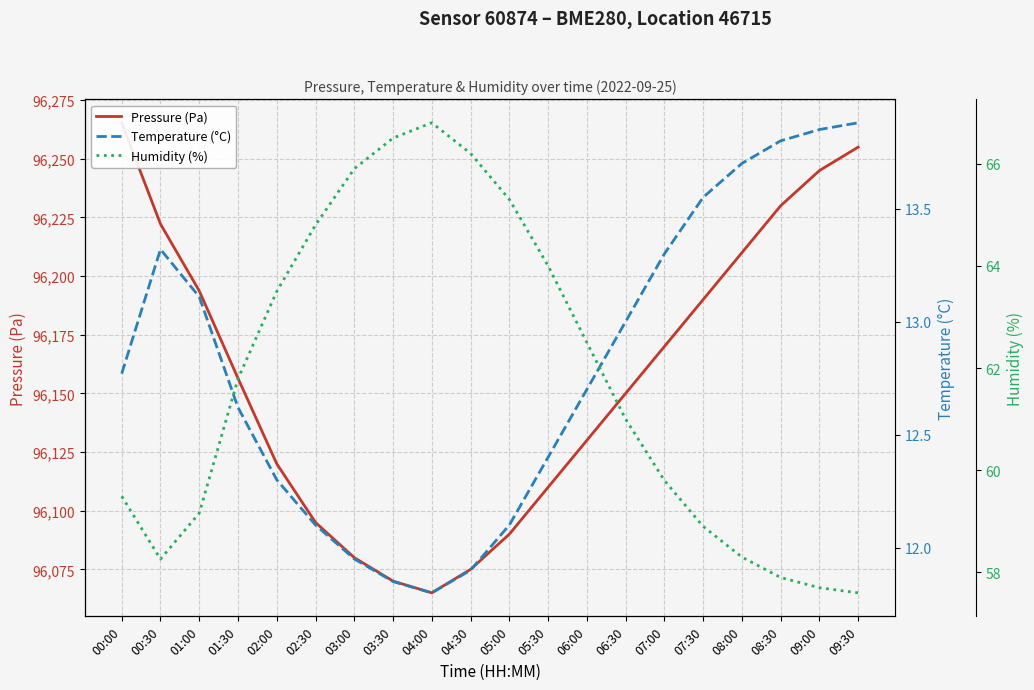

Is it true that Pressure (Pa) equals 25587.7 at 00:30?

False